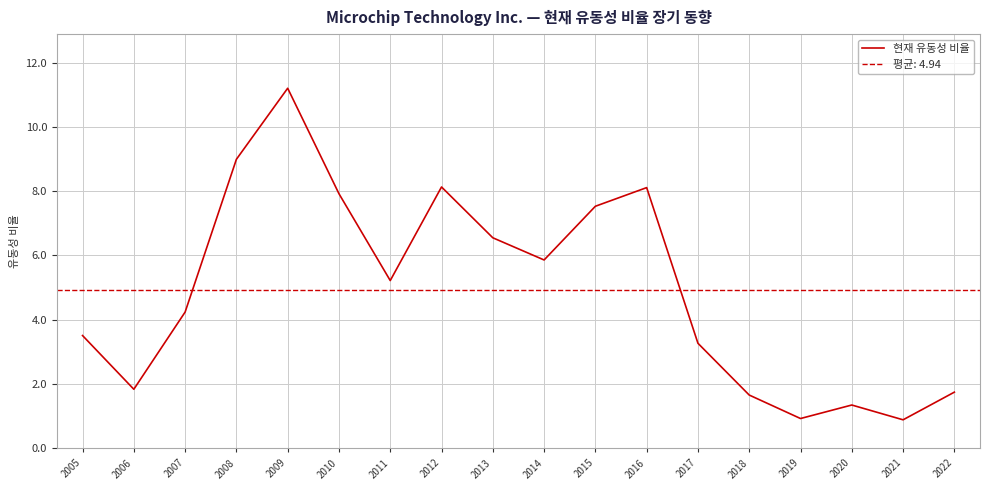

What is the minimum value shown in the chart?

0.9